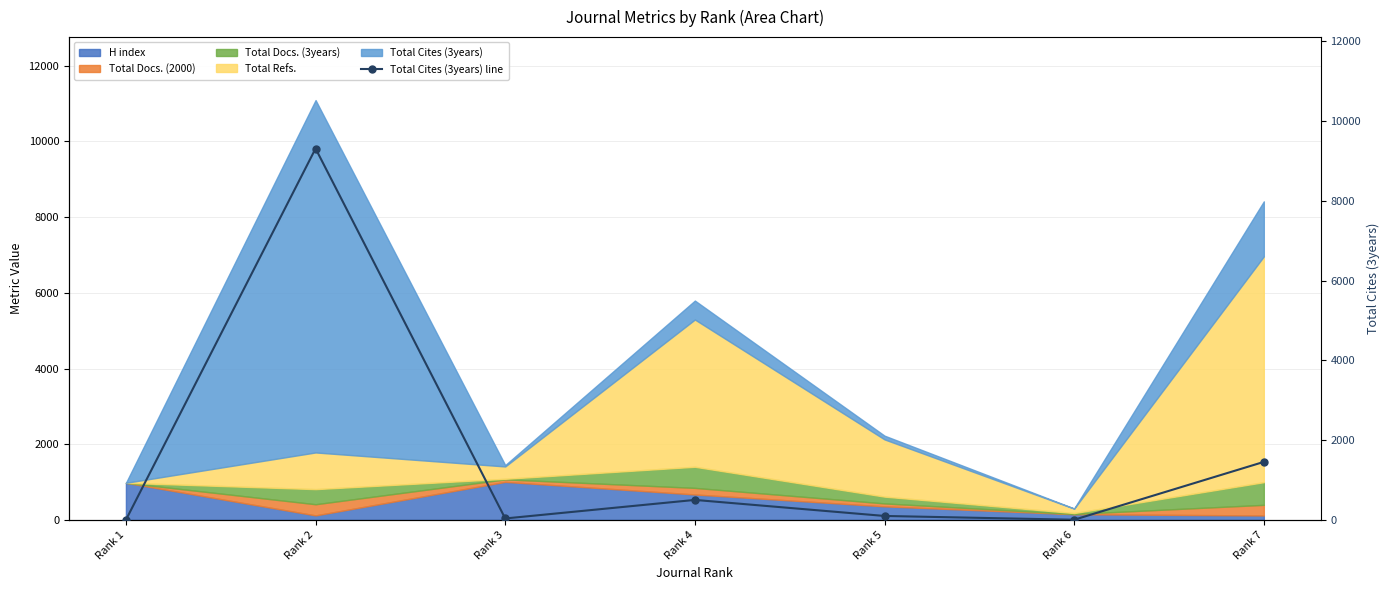

Reading left to right, extract all data points from this chart.

Rank 1=0	Rank 2=9310	Rank 3=36	Rank 4=501	Rank 5=99	Rank 6=4	Rank 7=1454